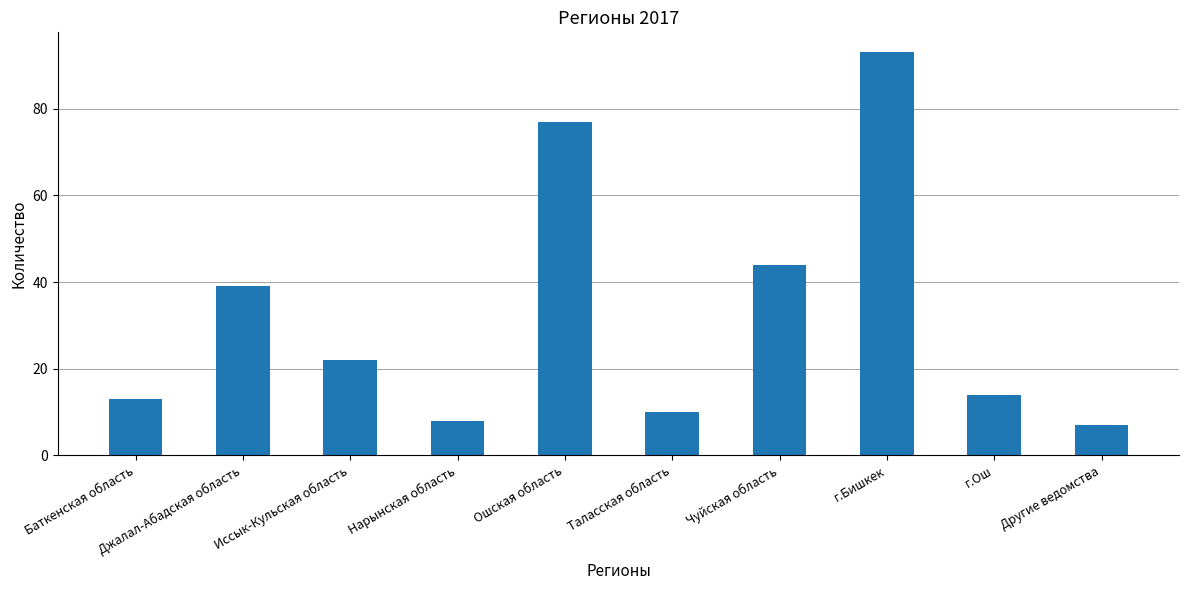

List the labels in order of value, largest first.

г.Бишкек, Ошская область, Чуйская область, Джалал-Абадская область, Иссык-Кульская область, г.Ош, Баткенская область, Таласская область, Нарынская область, Другие ведомства